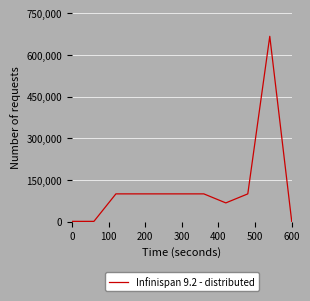

What is the greatest value displayed?

667482